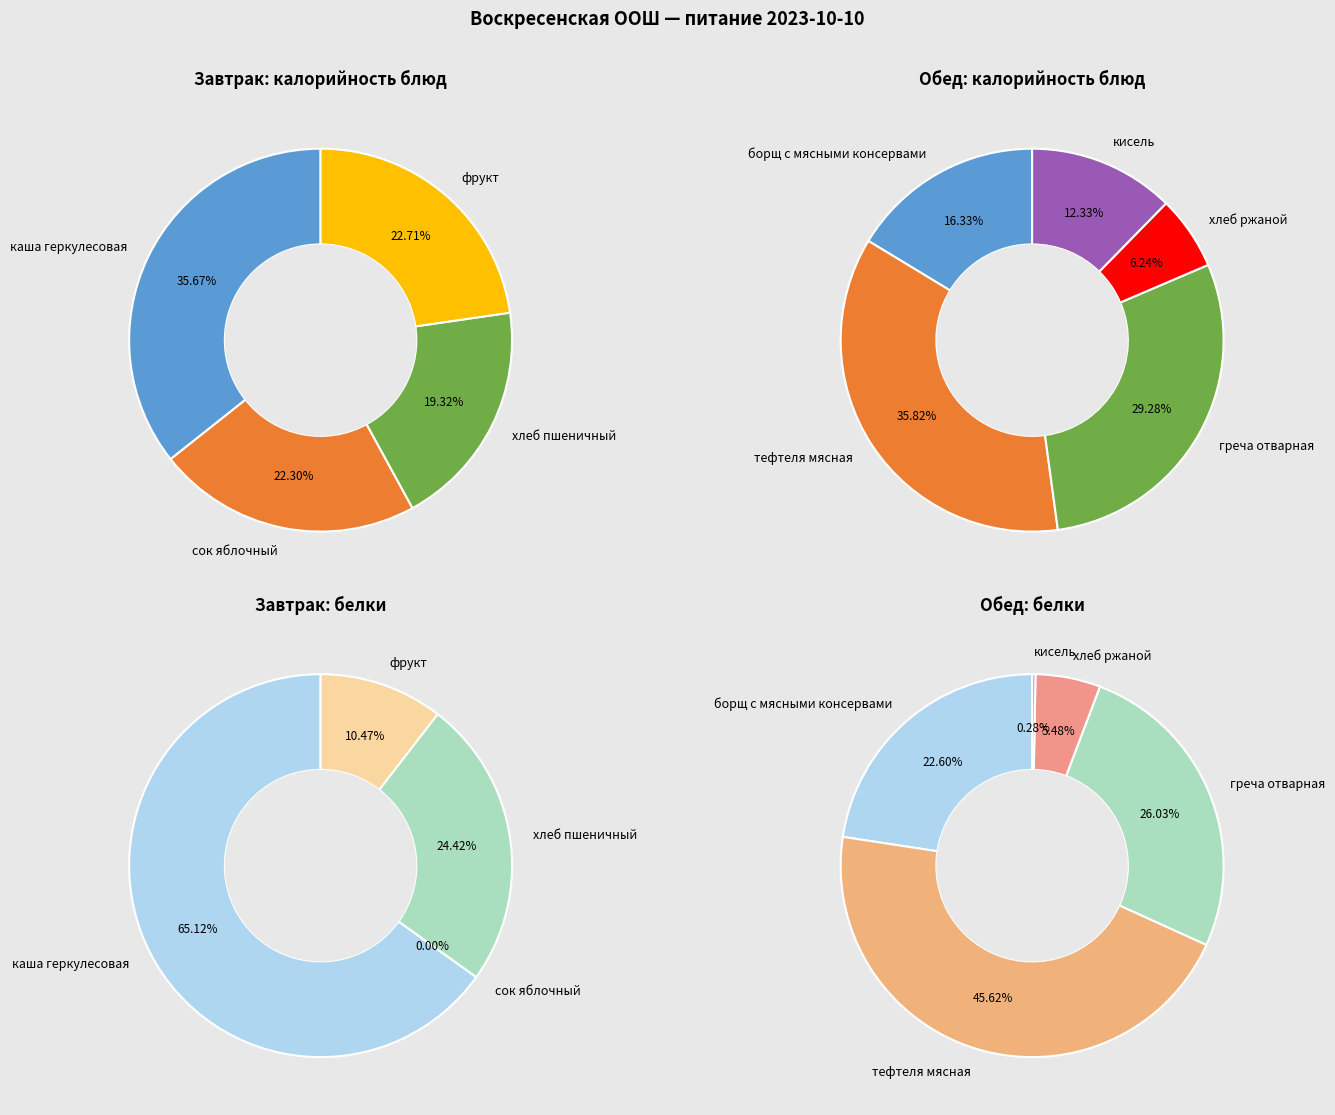

Which slice is the largest?

тефтеля мясная